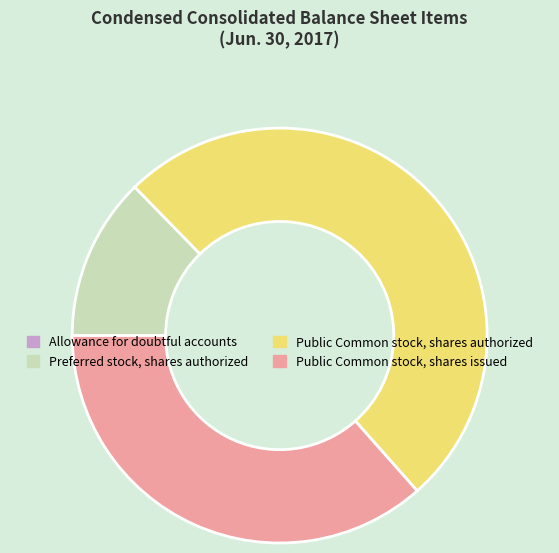

Which category has the biggest portion of the pie?

Public Common stock, shares authorized